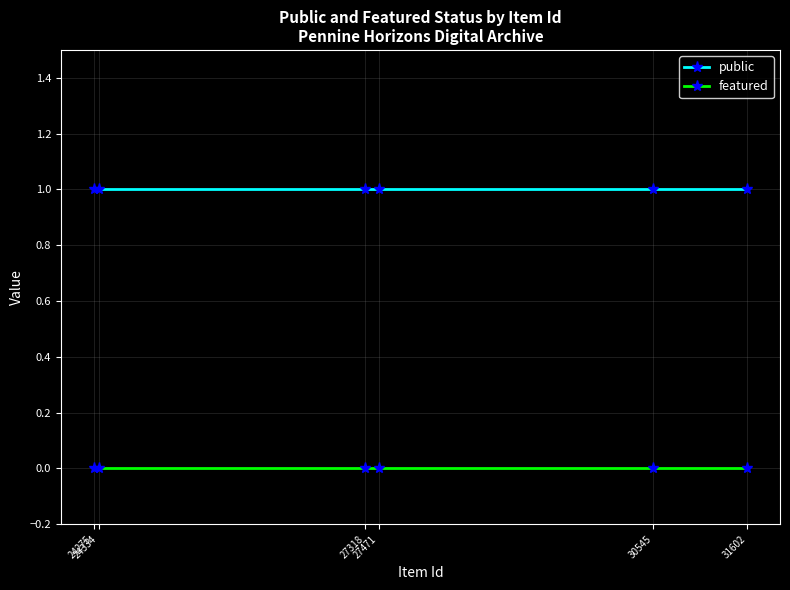

Is the value of public at 31602 greater than the value of featured at 27318?

Yes